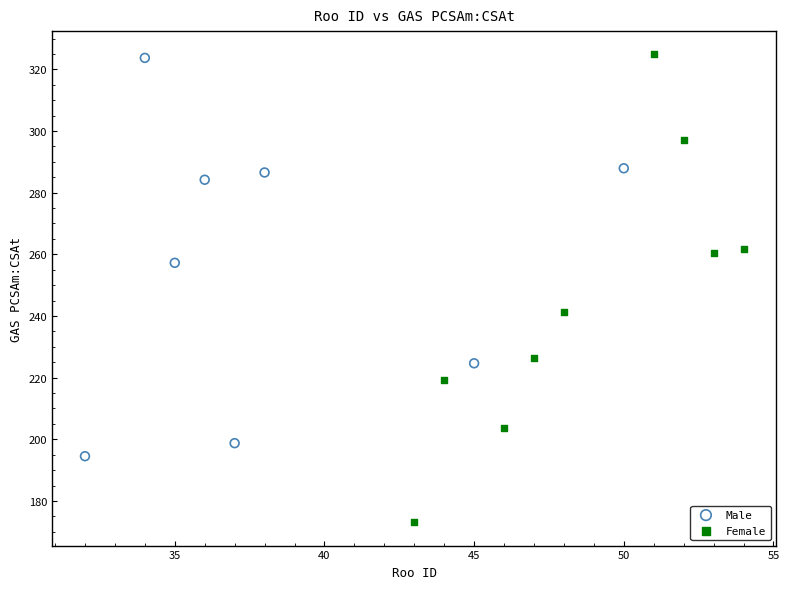

What are all the series names shown in the legend?

Male, Female